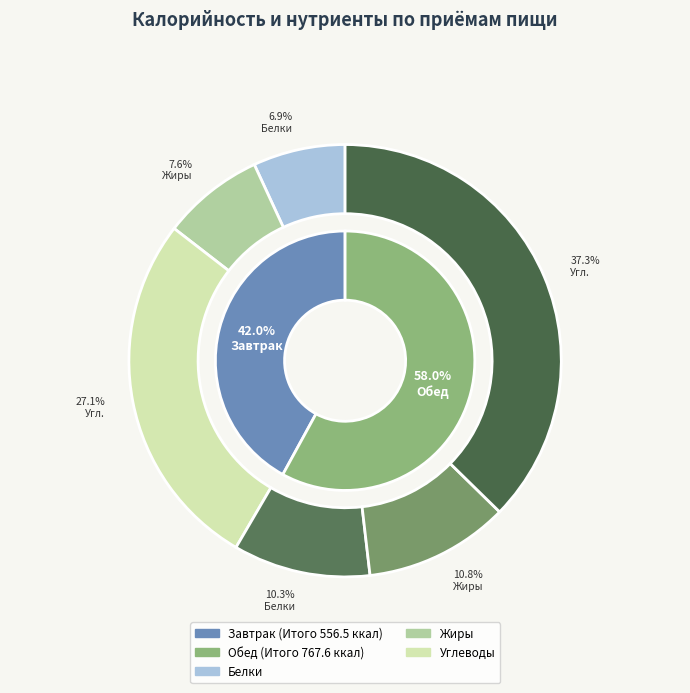

How many slices are in this pie chart?

2